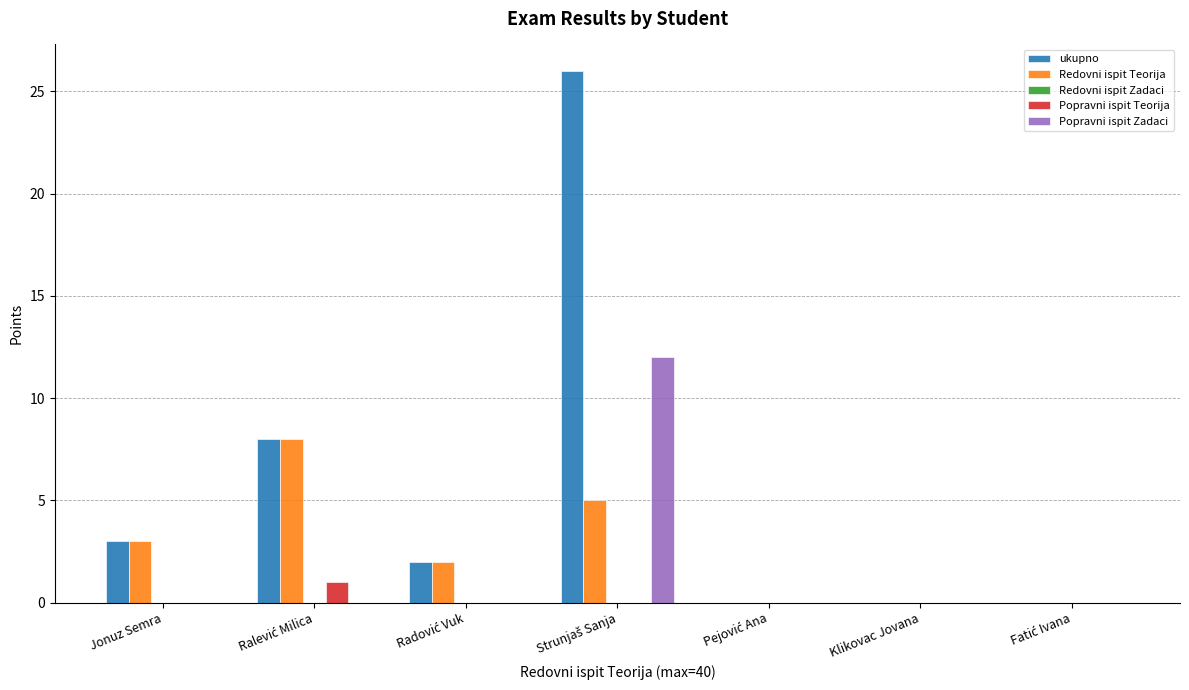

Which series has the widest spread of values?

ukupno